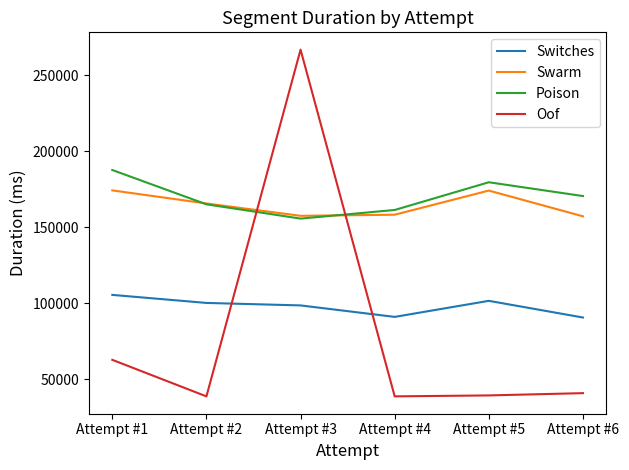

Which label corresponds to the largest value in the chart?

Attempt #3